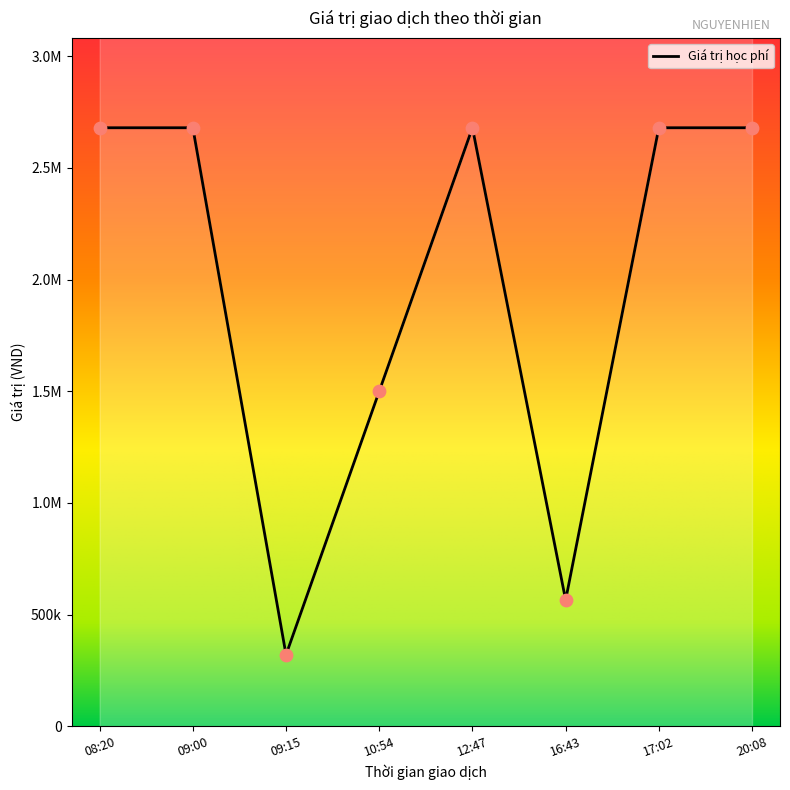

Approximately how many times larger is the value at 09:00 compared to 17:02?

1.0